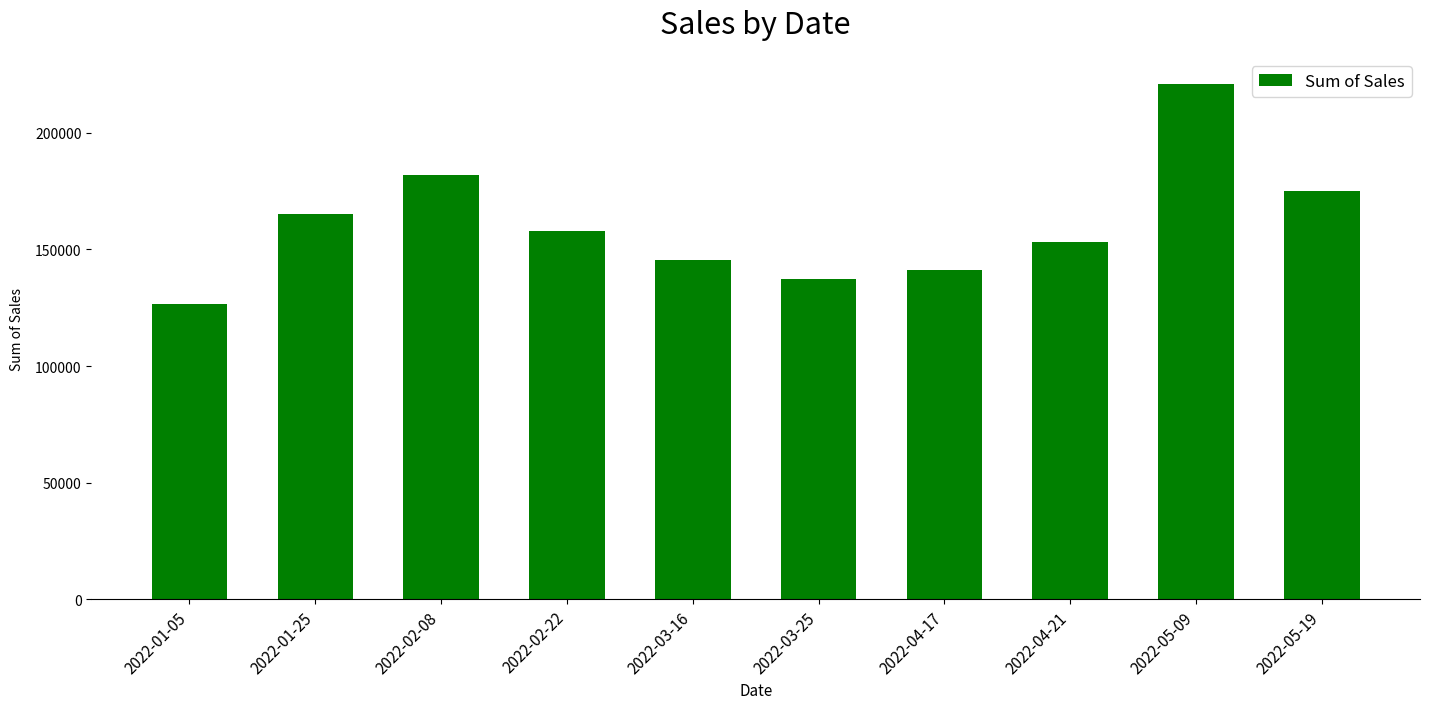

Are the bars grouped side by side (vs. stacked)?

No